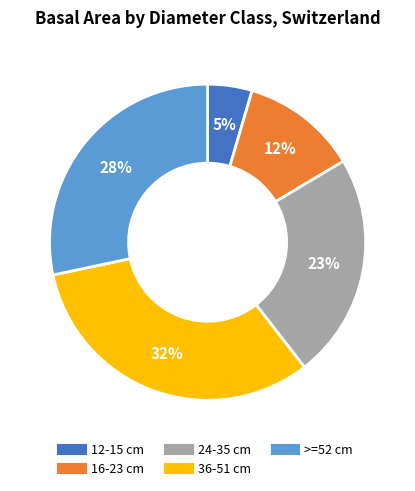

Which slice is the smallest?

12-15 cm